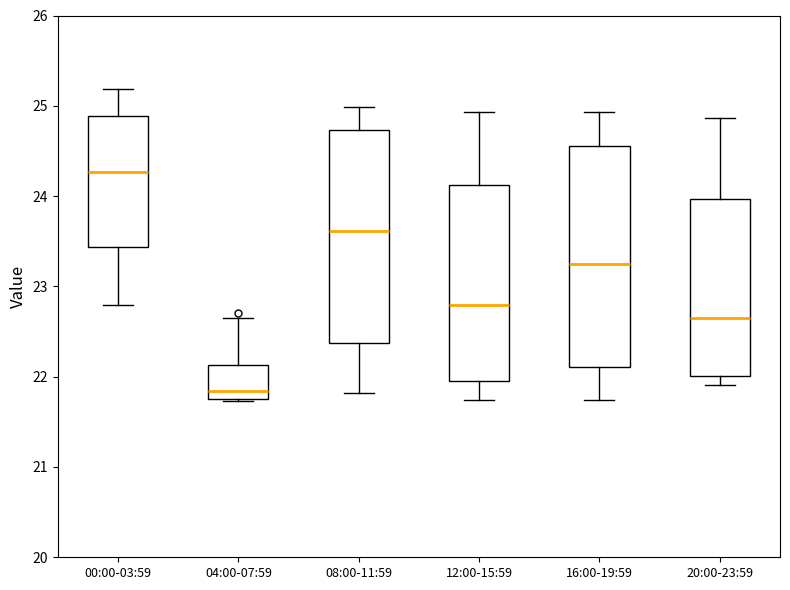

Which box's median line is the highest?

00:00-03:59